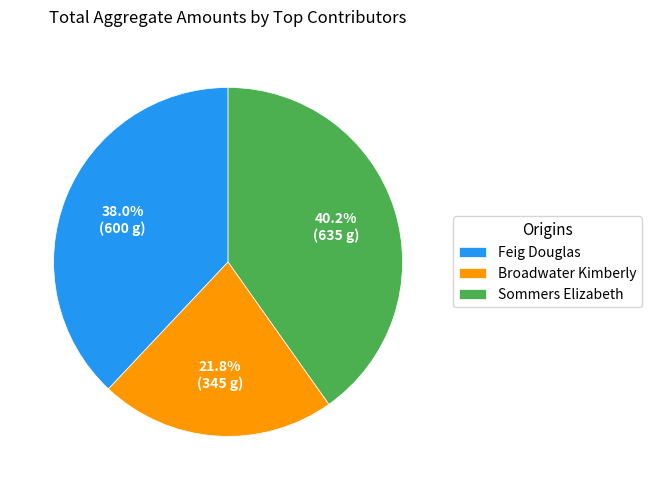

Which category has the smallest portion of the pie?

Broadwater Kimberly